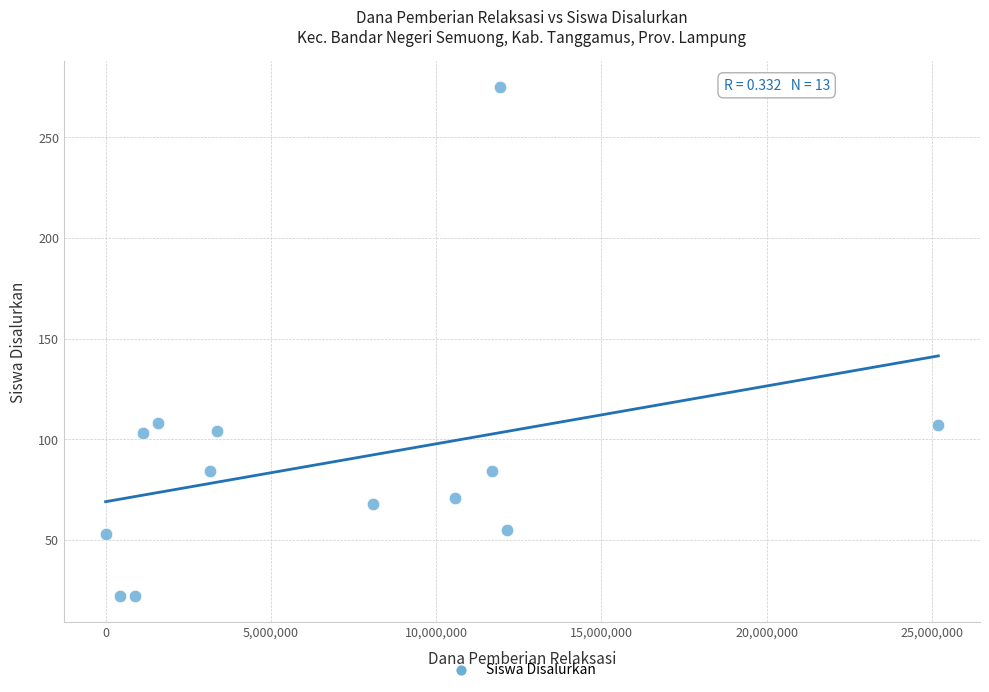

What is the range of Y values (max minus min)?

253